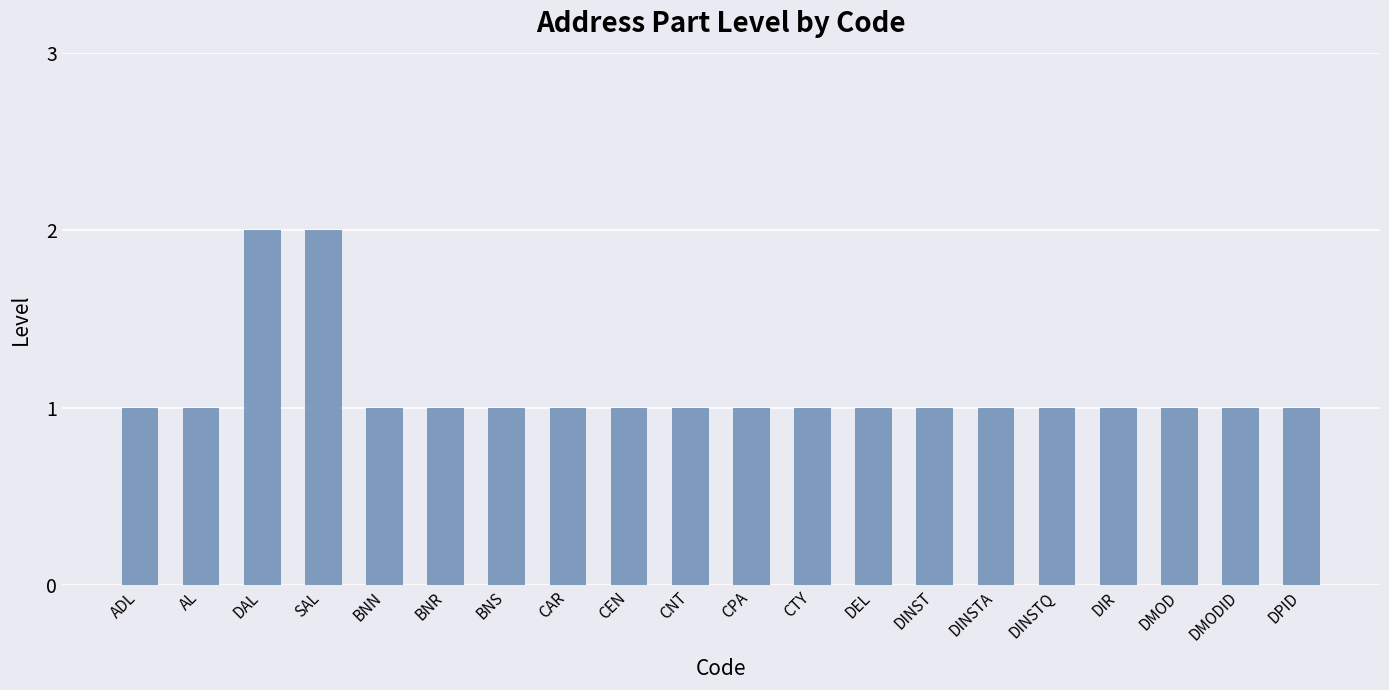

Is it true that the value at DINSTA is 1?

True